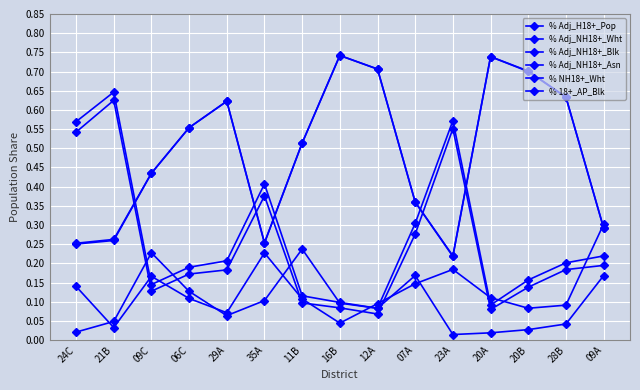

Reading left to right, transcribe all the data shown in this chart.

% Adj_H18+_Pop: 0.1	0.0	0.2	0.1	0.1	0.2	0.1	0.0	0.1	0.1	0.2	0.1	0.1	0.1	0.3
% Adj_NH18+_Wht: 0.3	0.3	0.4	0.6	0.6	0.3	0.5	0.7	0.7	0.4	0.2	0.7	0.7	0.6	0.3
% Adj_NH18+_Blk: 0.5	0.6	0.1	0.2	0.2	0.4	0.1	0.1	0.1	0.3	0.6	0.1	0.1	0.2	0.2
% Adj_NH18+_Asn: 0.0	0.0	0.2	0.1	0.1	0.1	0.2	0.1	0.1	0.2	0.0	0.0	0.0	0.0	0.2
% NH18+_Wht: 0.3	0.3	0.4	0.6	0.6	0.3	0.5	0.7	0.7	0.4	0.2	0.7	0.7	0.6	0.3
% 18+_AP_Blk: 0.6	0.6	0.1	0.2	0.2	0.4	0.1	0.1	0.1	0.3	0.6	0.1	0.2	0.2	0.2